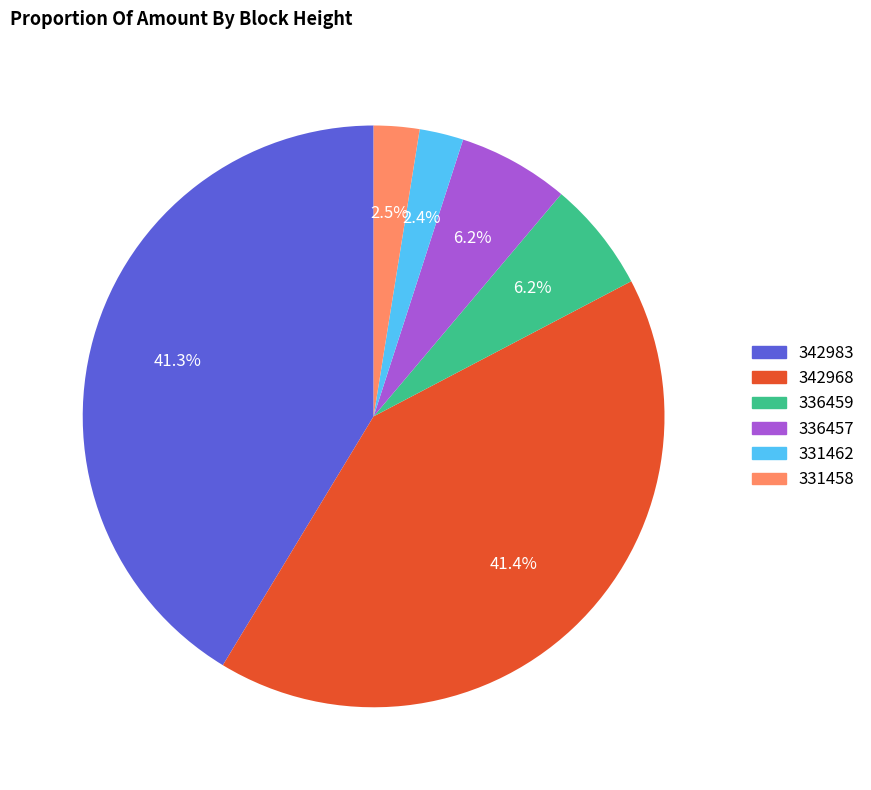

How many segments does this pie chart have?

6